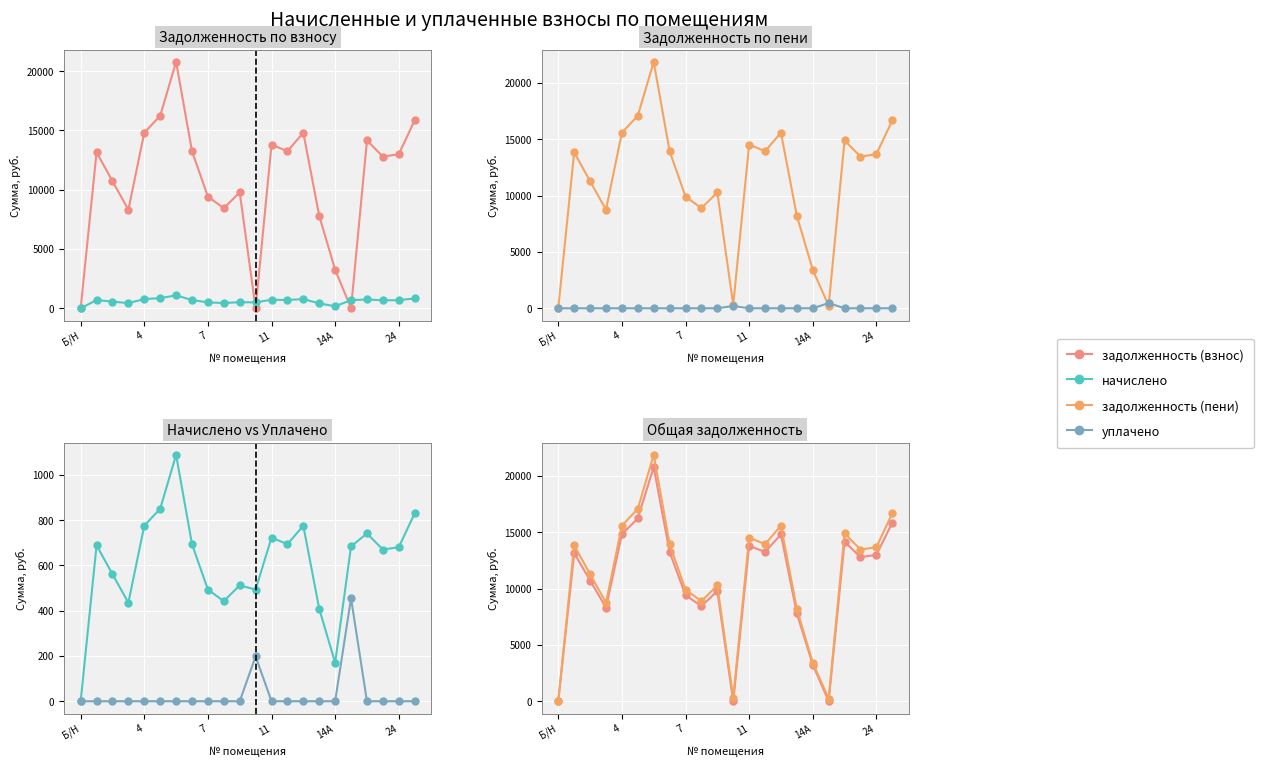

At which category is the sum across all series the highest?

6